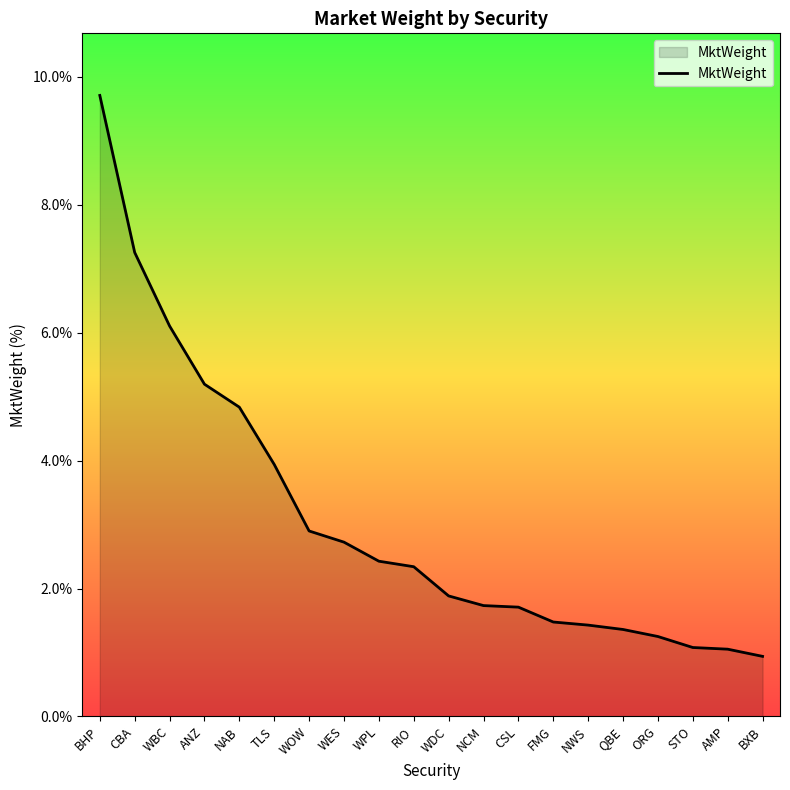

What position from the left is WBC?

3